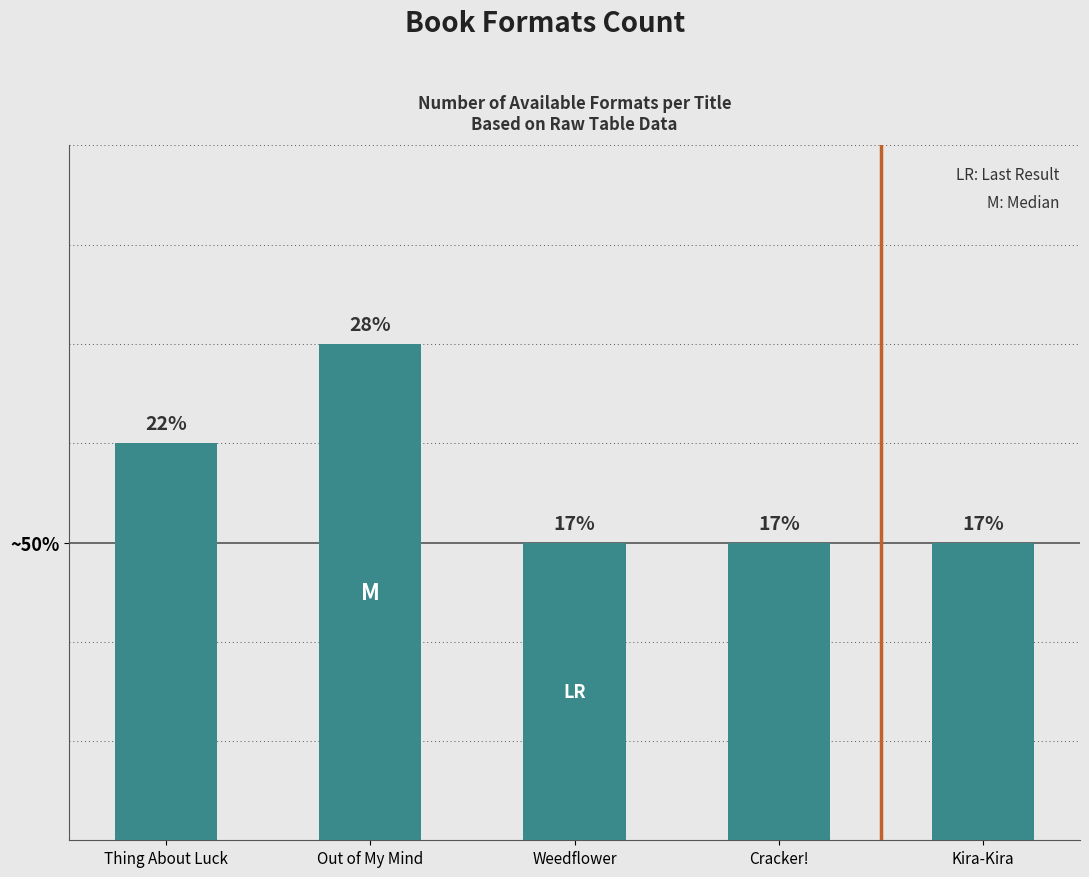

At which category does the chart reach its minimum across all series?

Weedflower